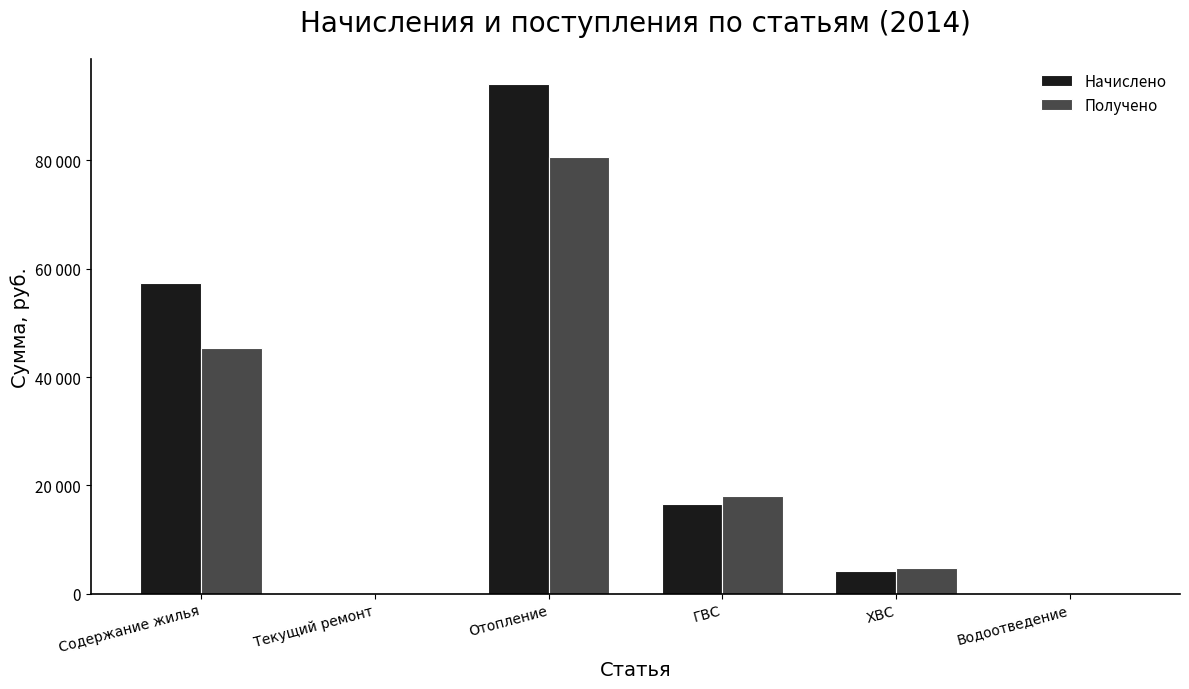

What is the value of the Начислено bar at the 1st from the left?

57262.9